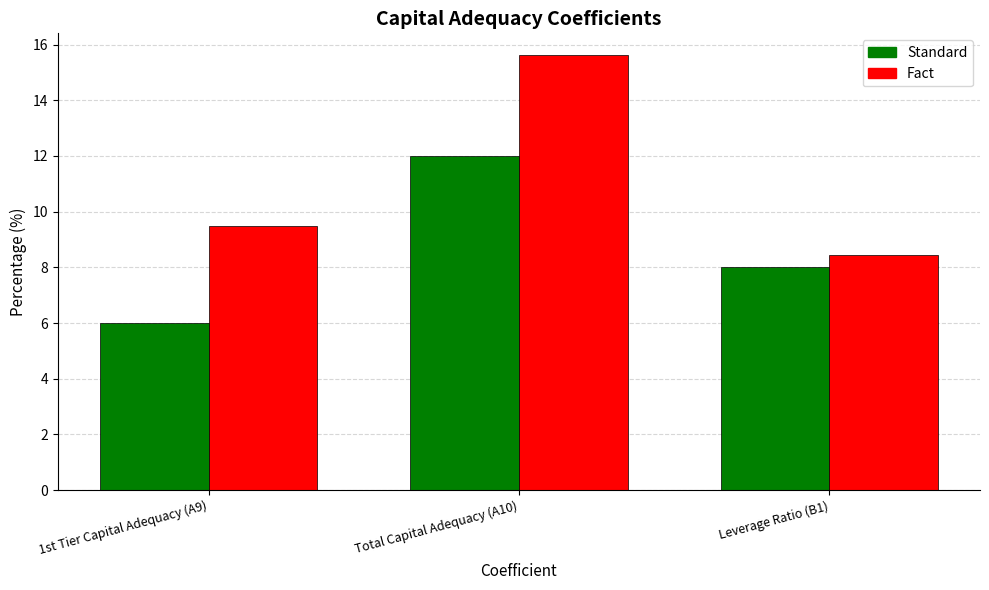

How many data points in Standard are less than 8?

1